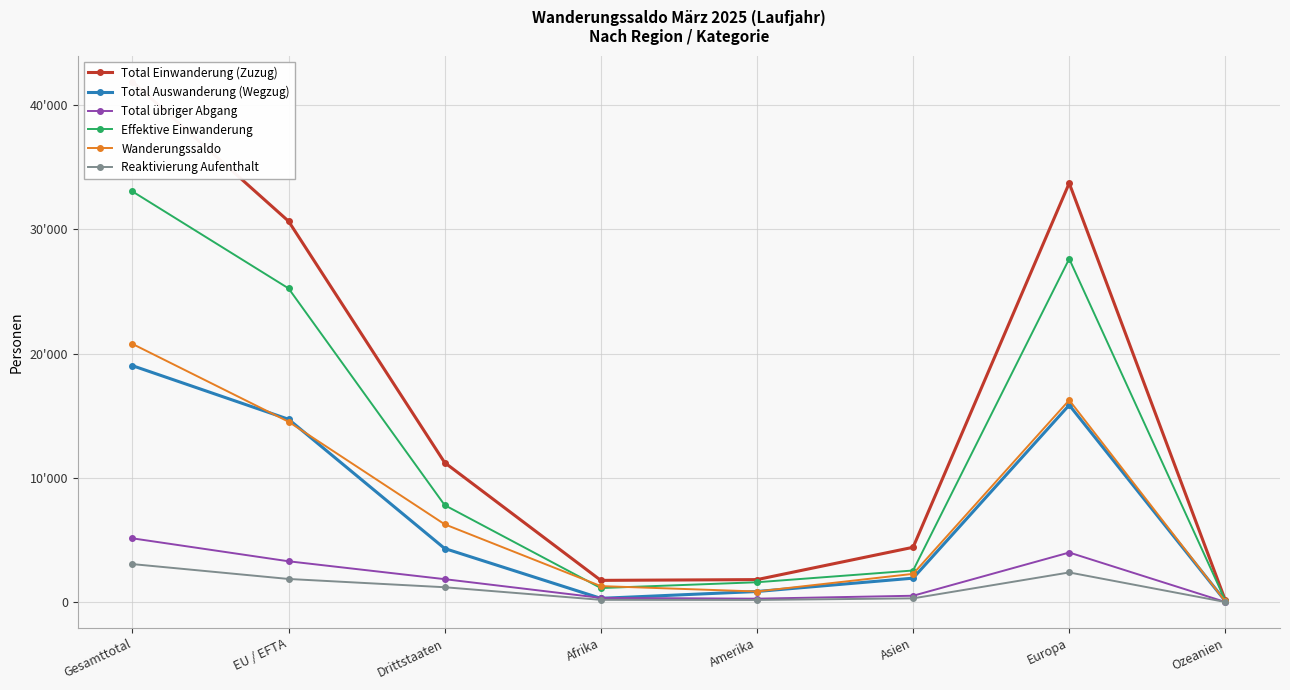

True or false: Reaktivierung Aufenthalt and Total Auswanderung (Wegzug) intersect in this chart.

False